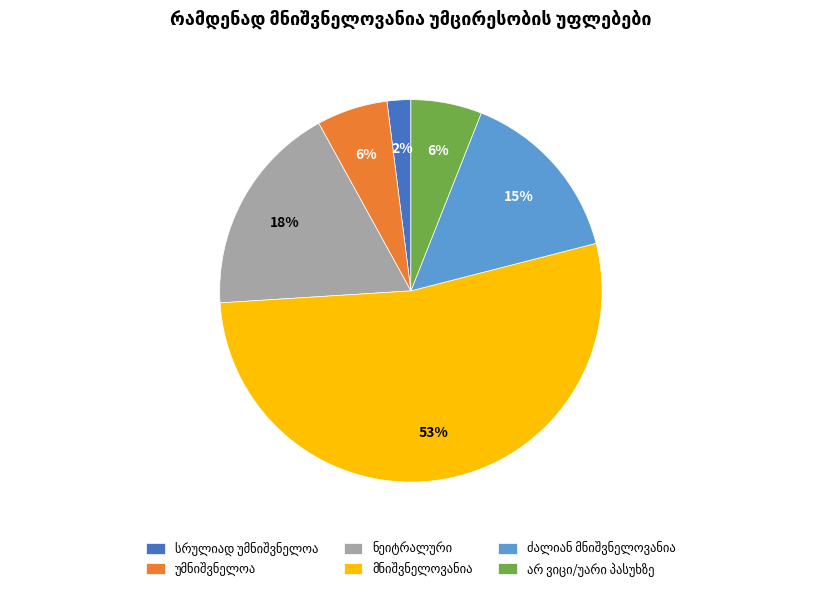

Does any single category account for the majority?

Yes